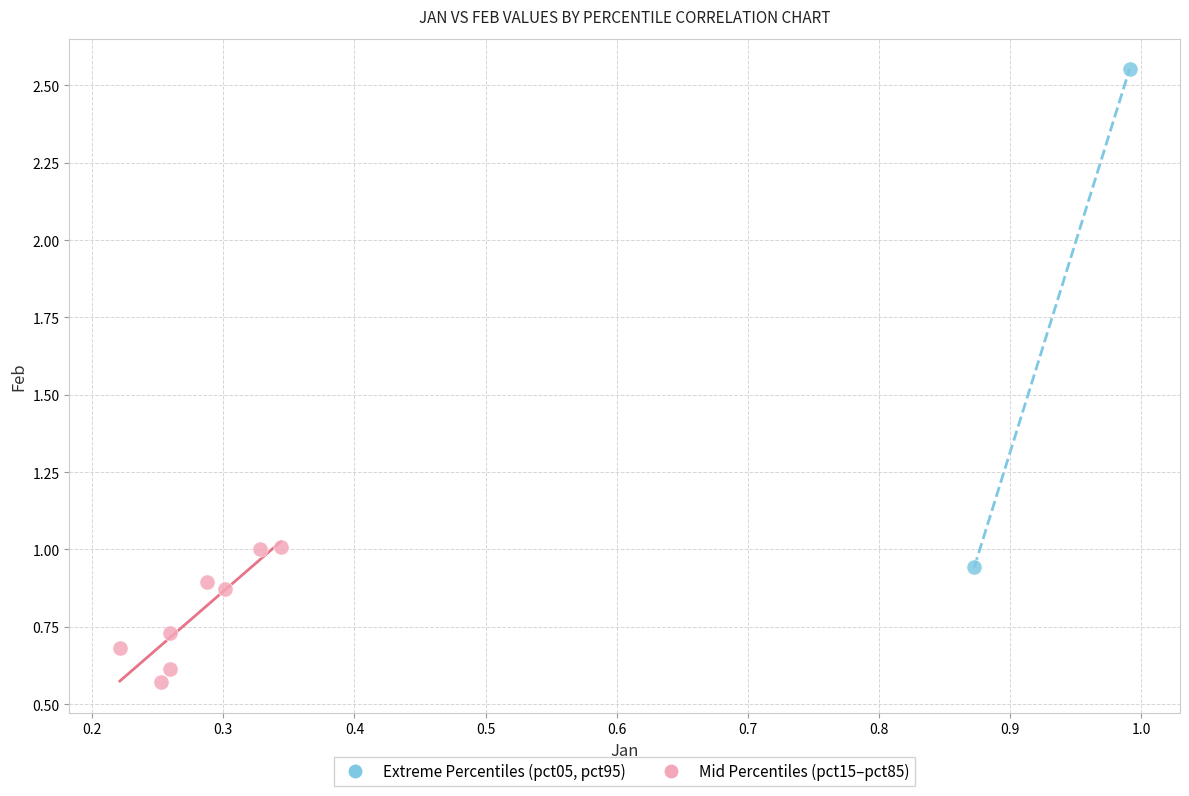

Which series contains the highest Y value?

Extreme Percentiles (pct05, pct95)